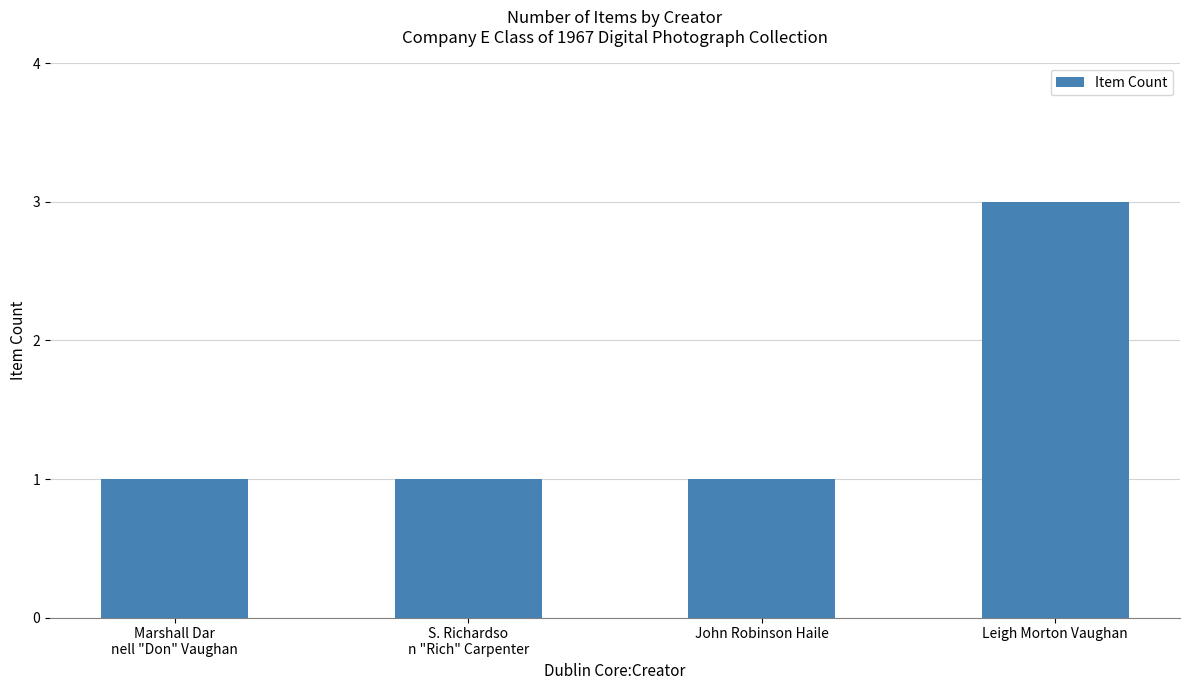

Is it true that the value at Leigh Morton Vaughan is 3?

True